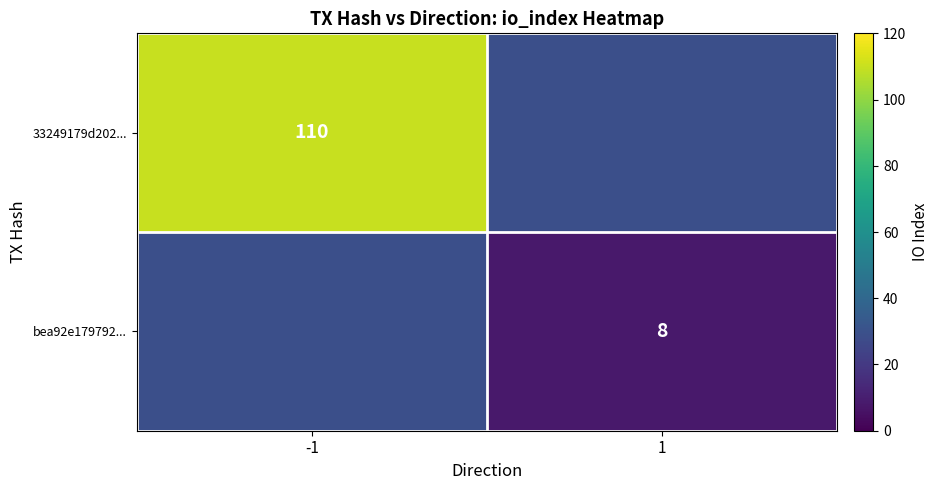

True or false: 33249179d202... has a value of 194 at -1.

False